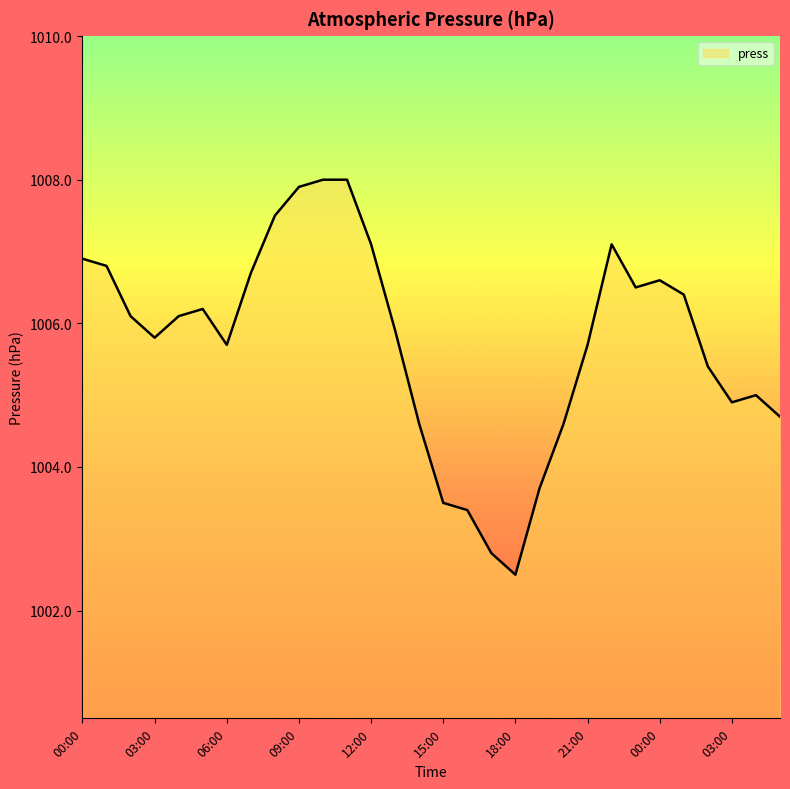

Does the chart have visible grid lines?

No